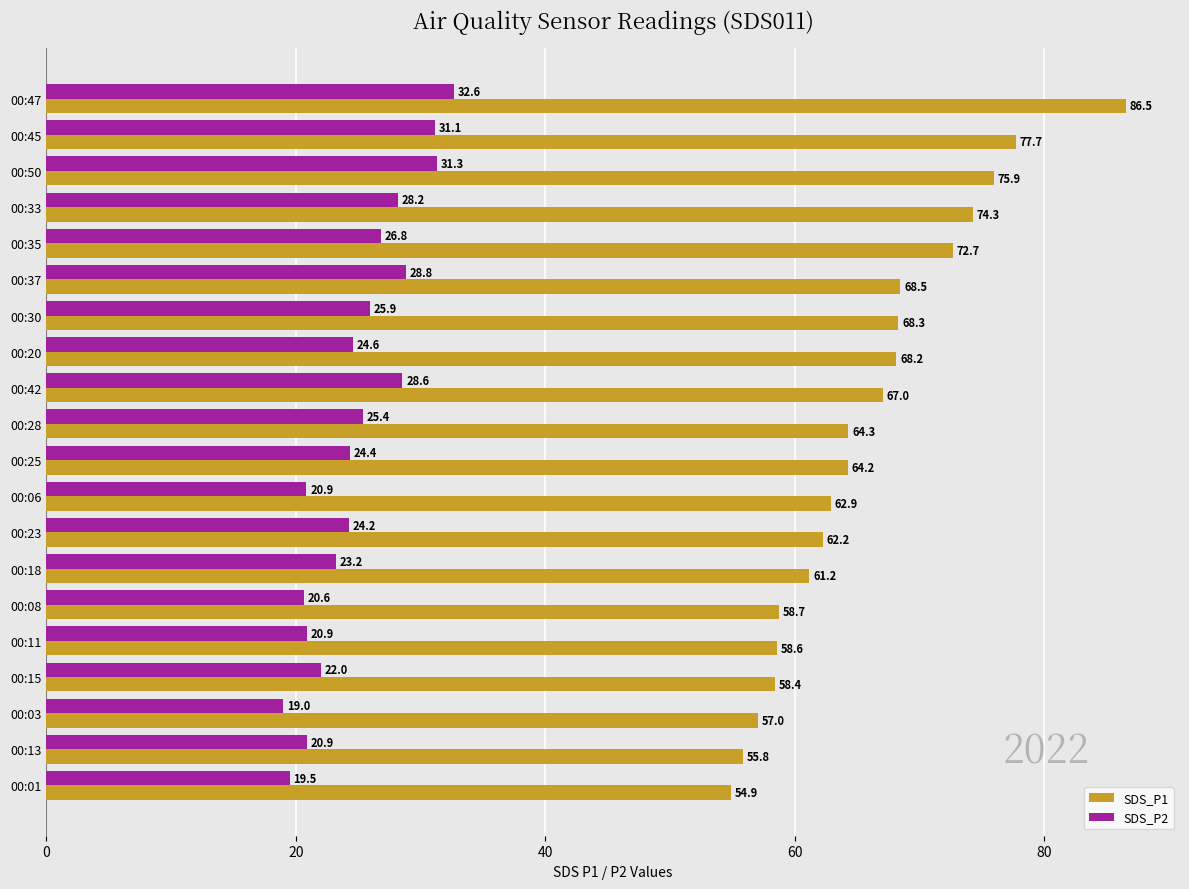

At how many categories does at least one series exceed 60?

14